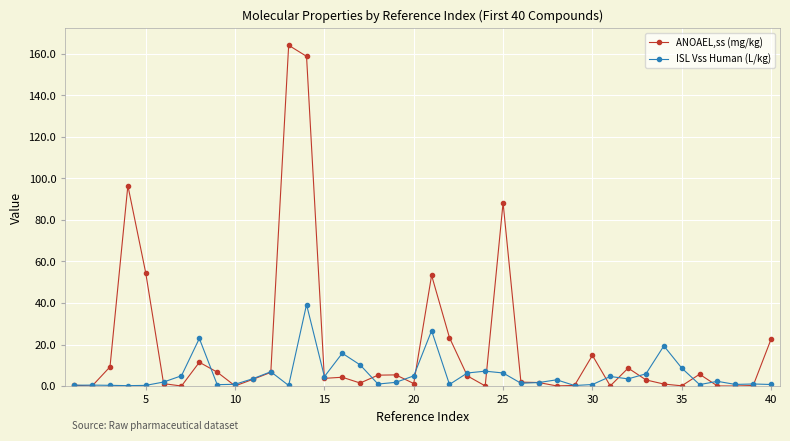

What is the highest value of the ANOAEL,ss (mg/kg) series?

164.1